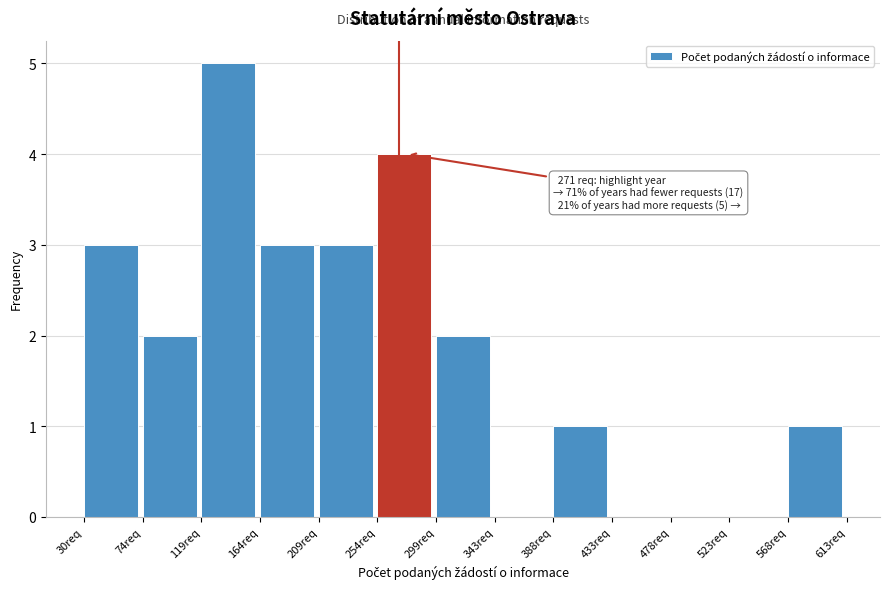

Over which range of the x-axis is the bar tallest?

120 to 165